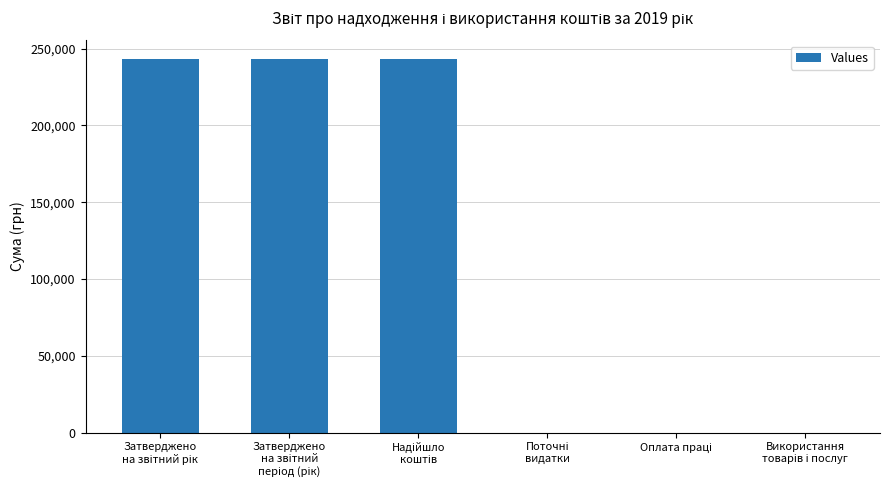

What is the sum of all values?

729046